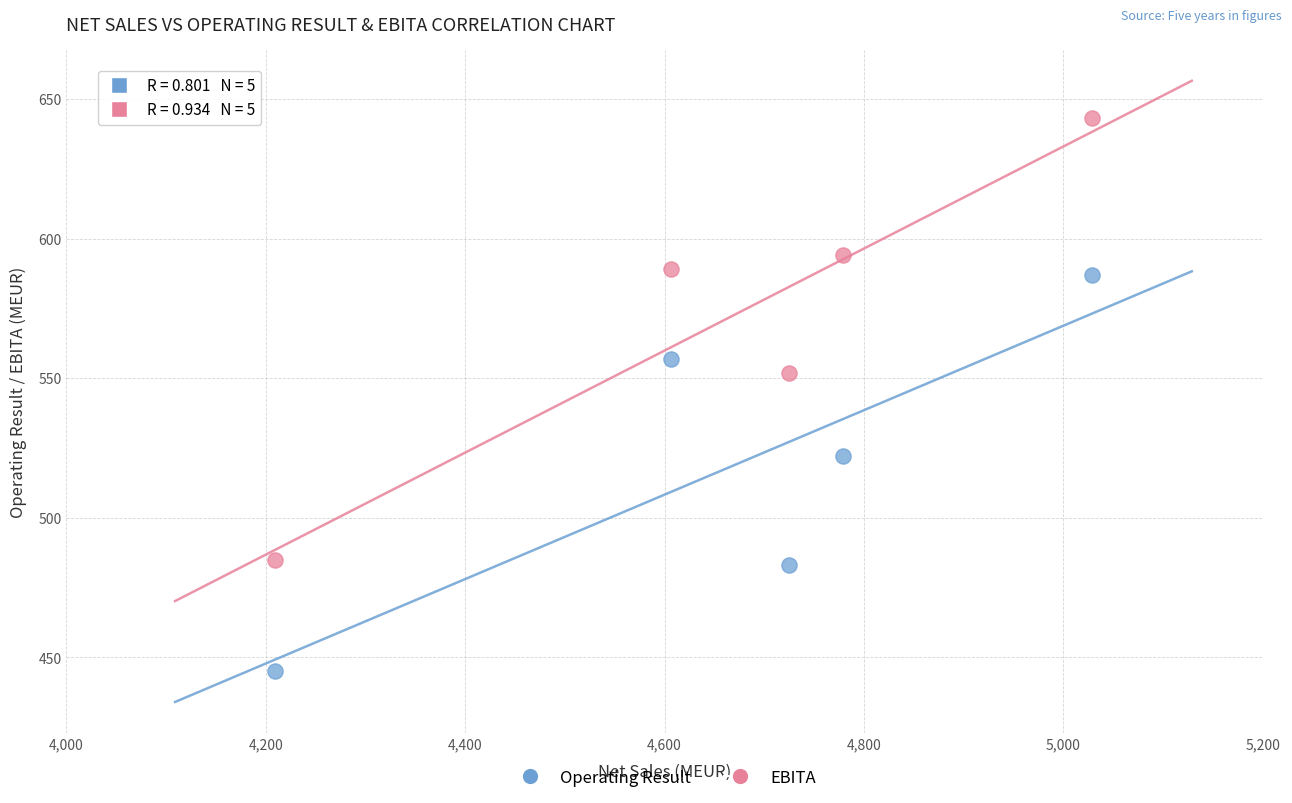

Which series reaches the minimum Y coordinate?

Operating Result